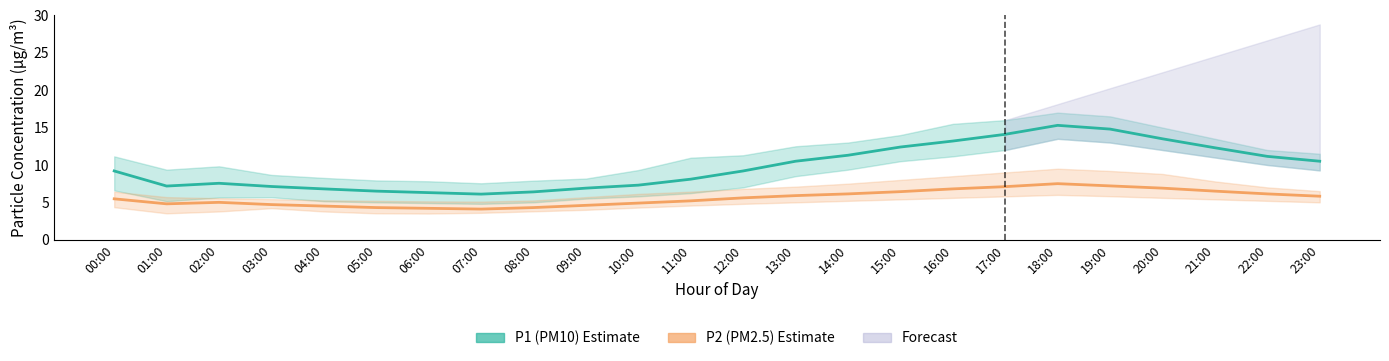

What value does the P1 (PM10) series have at 01:00?

7.2